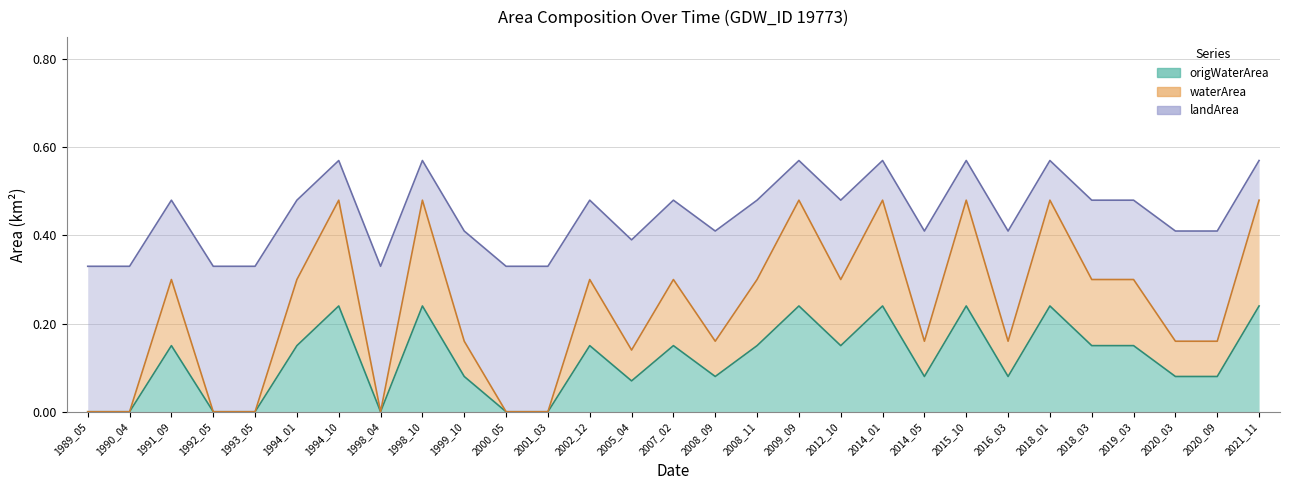

How many lines are shown in the chart?

3